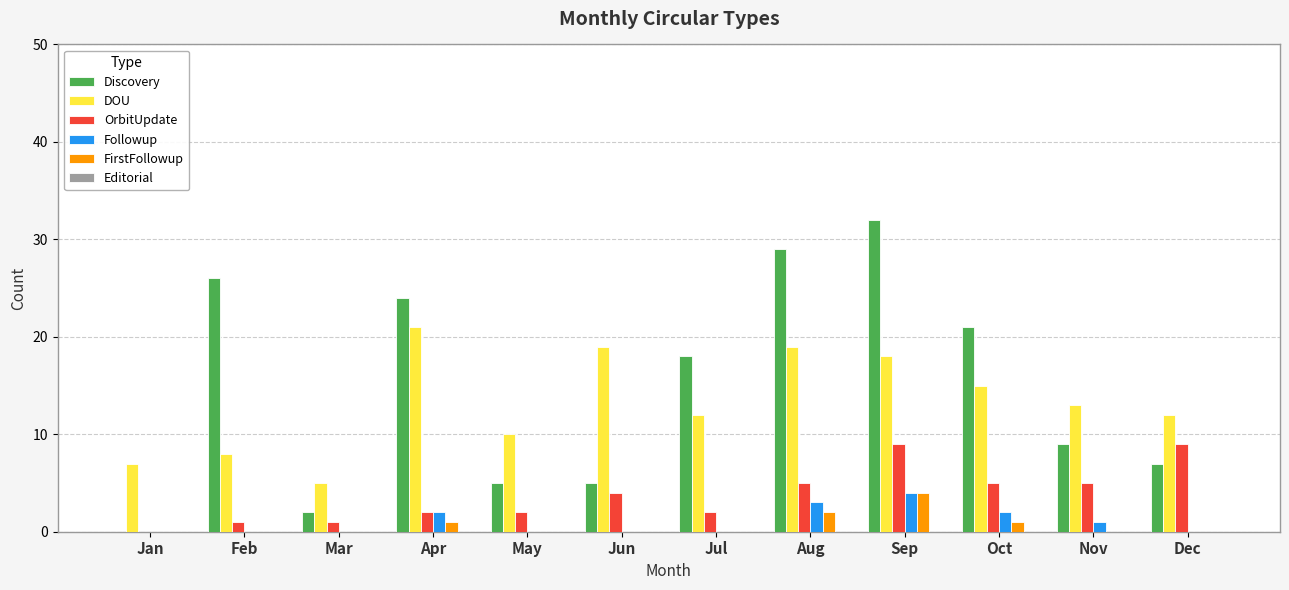

What is the maximum value shown in the chart?

32